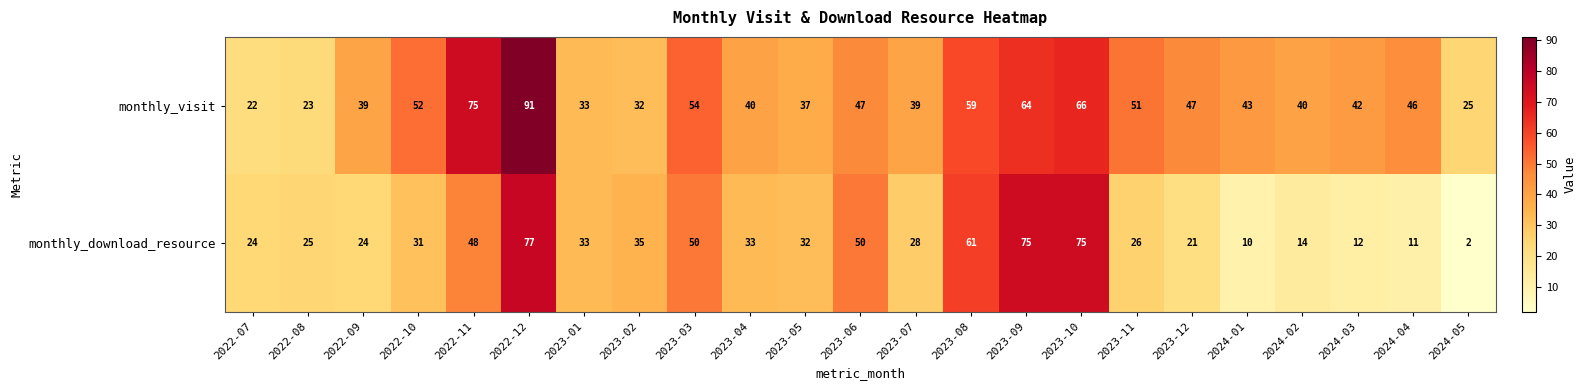

At 2022-09, list the series in order from largest to smallest.

monthly_visit, monthly_download_resource